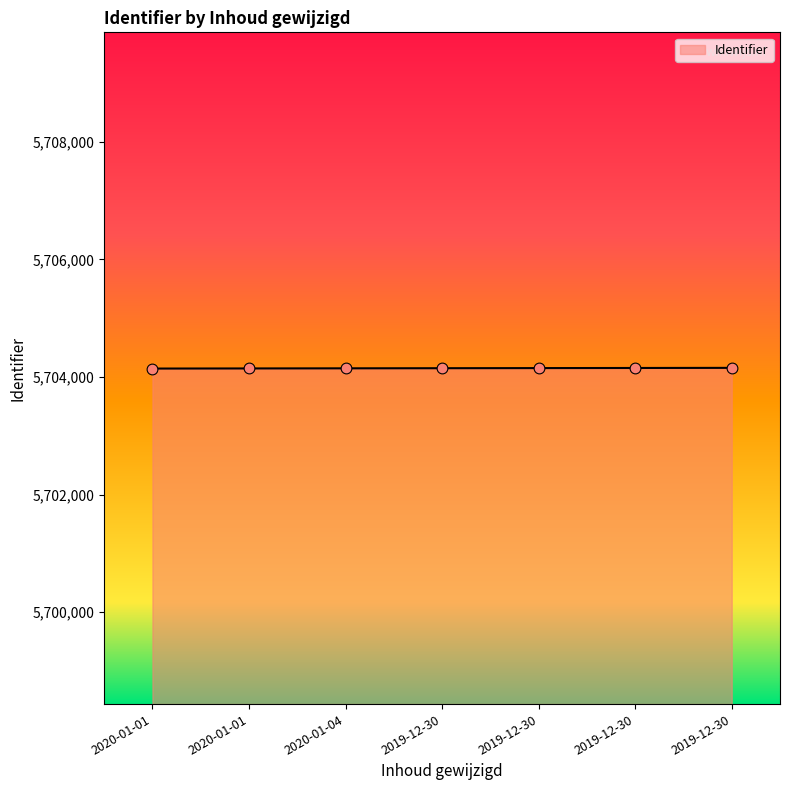

Which has a higher value, 2019-12-30 or 2020-01-01?

2019-12-30